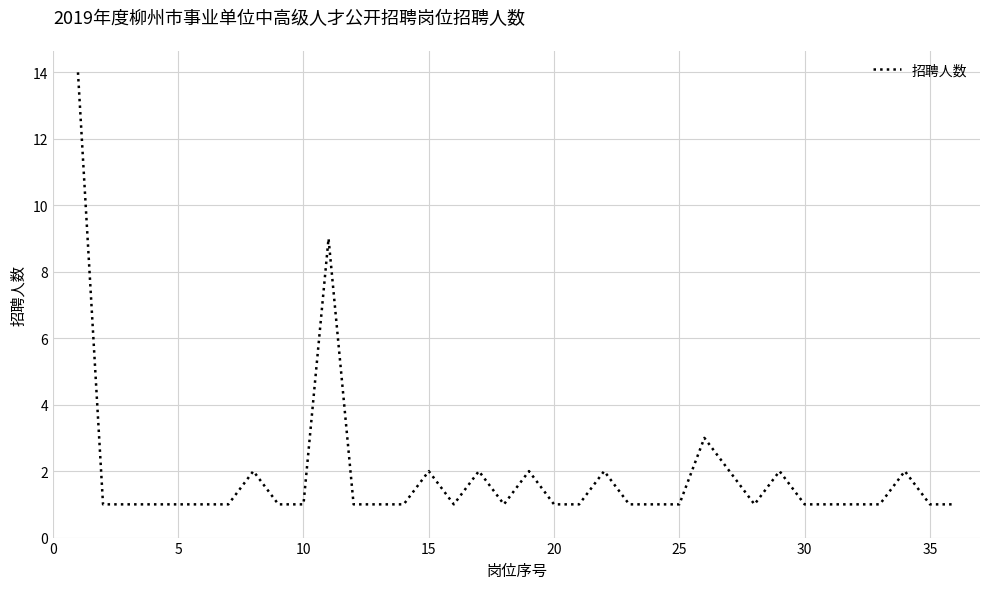

What is the greatest value displayed?

14